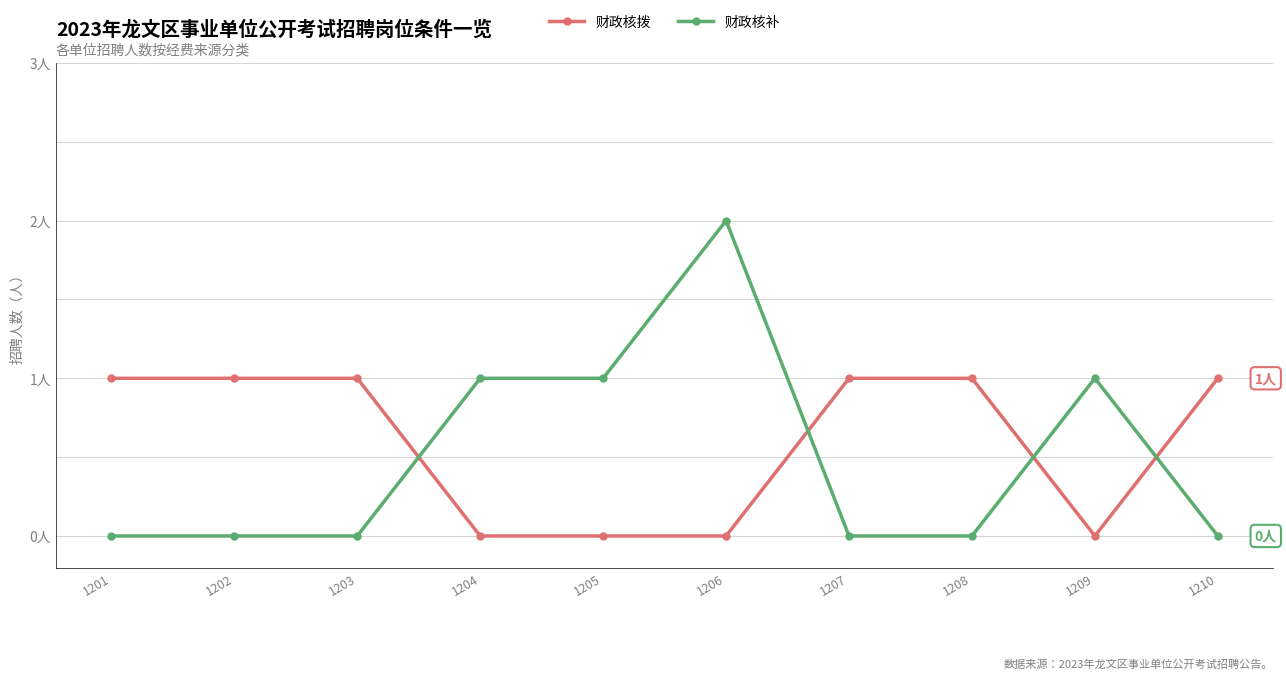

At which label is 财政核补 closest to 1?

1204